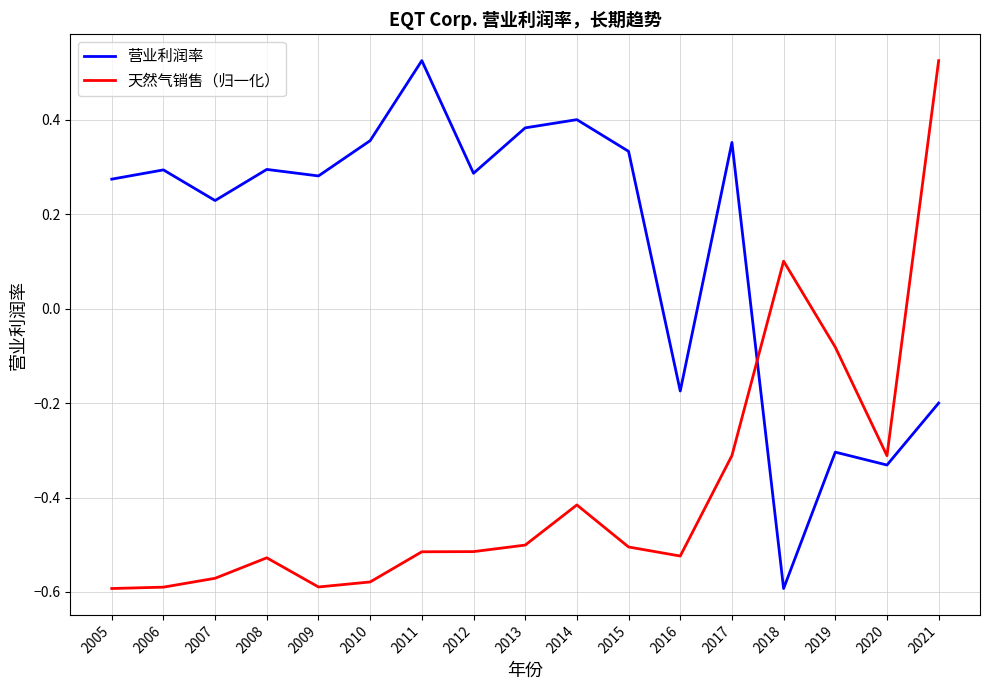

Which series has the largest total across all categories?

营业利润率